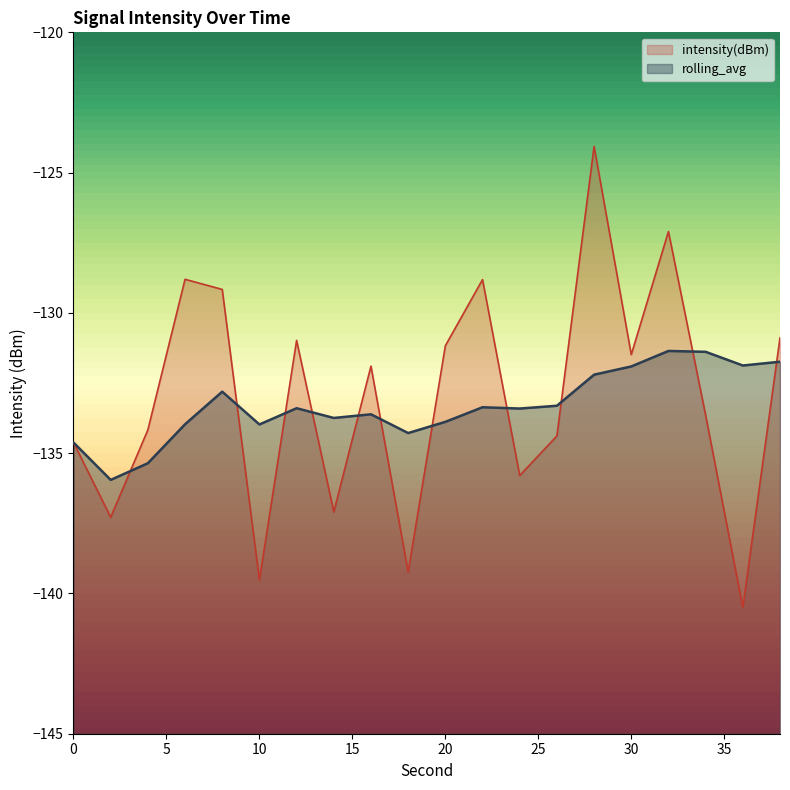

Rank the series by their maximum value, from highest to lowest.

intensity(dBm), rolling_avg